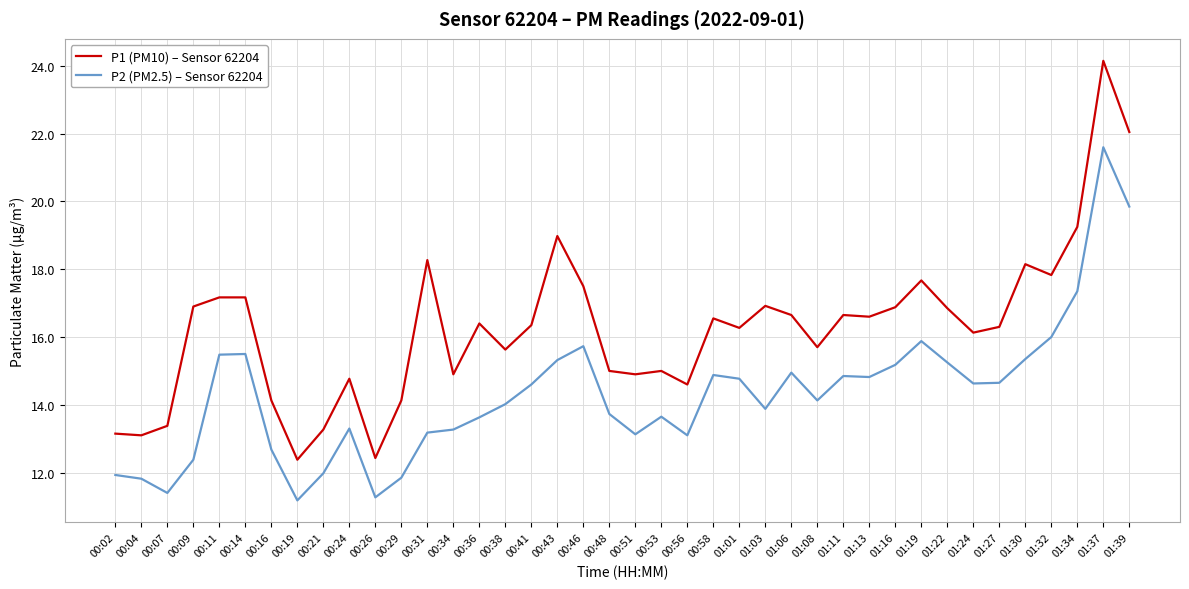

What position from the left is 00:43?

18